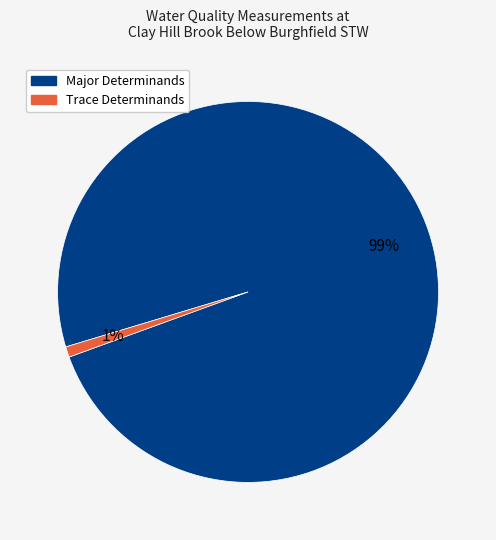

Does any single category account for the majority?

Yes